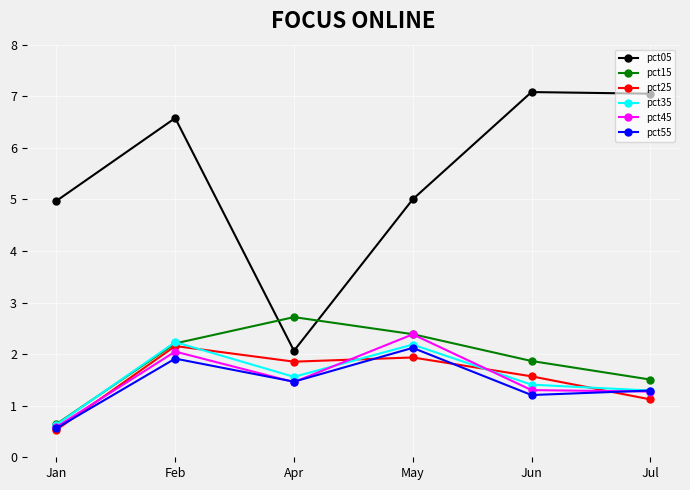

What position from the right is Feb?

5